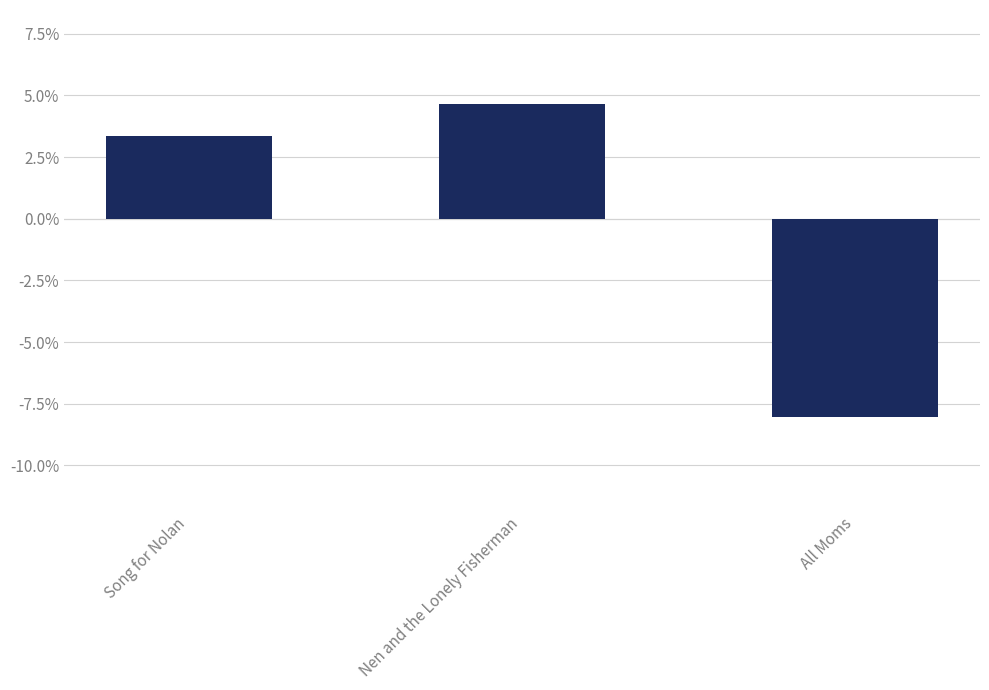

Reading left to right, list all the values displayed in this chart.

Song for Nolan=3.4	Nen and the Lonely Fisherman=4.7	All Moms=-8.0